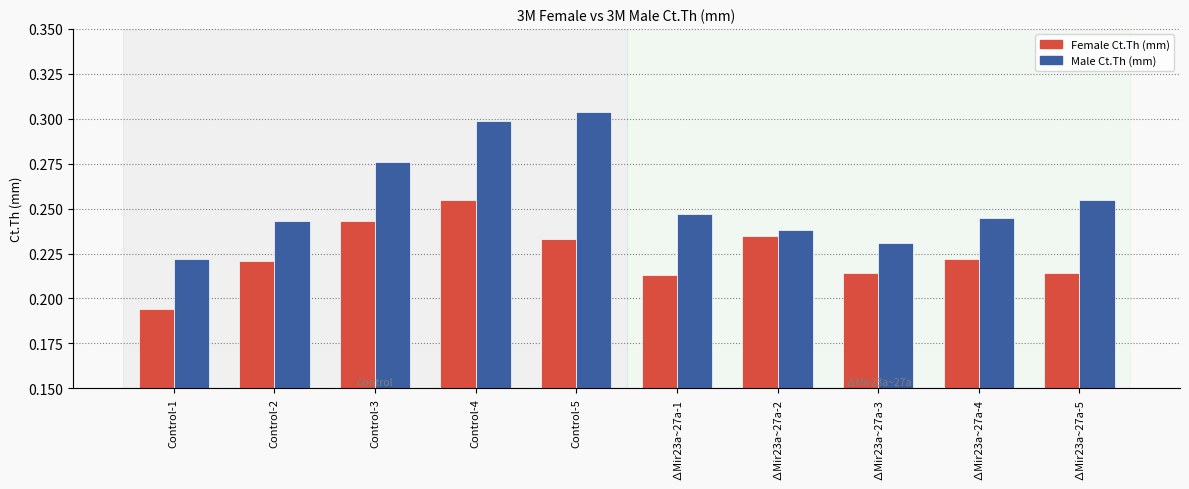

How many categories are shown in the chart?

10